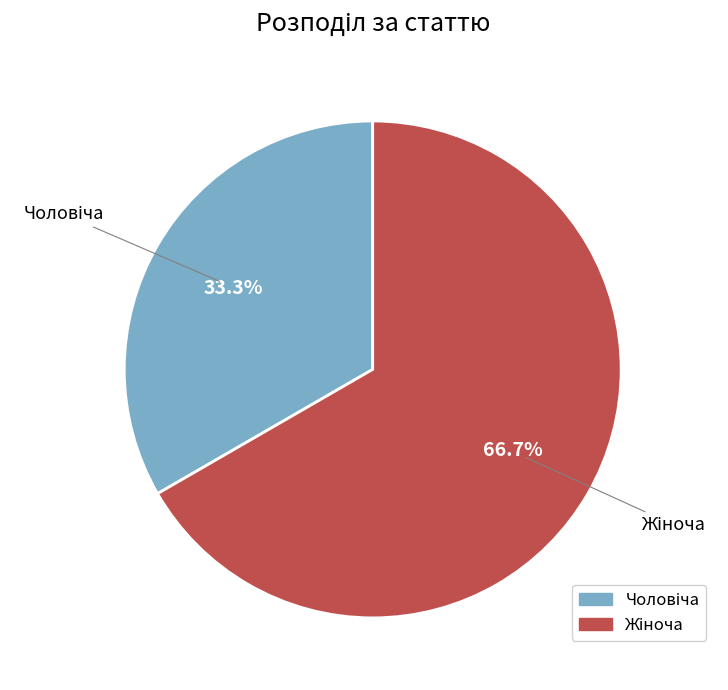

Is there a majority slice in this chart?

Yes